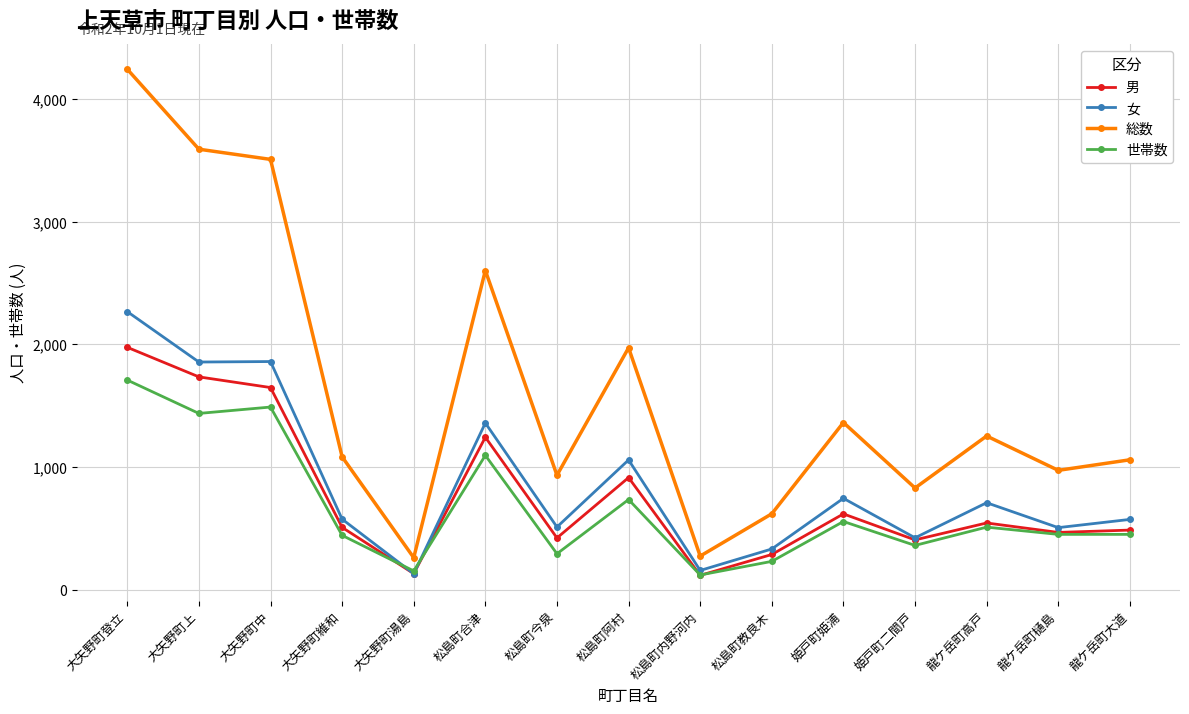

What is the sum of the 女 values at 姫戸町二間戸 and 松島町阿村?

1481